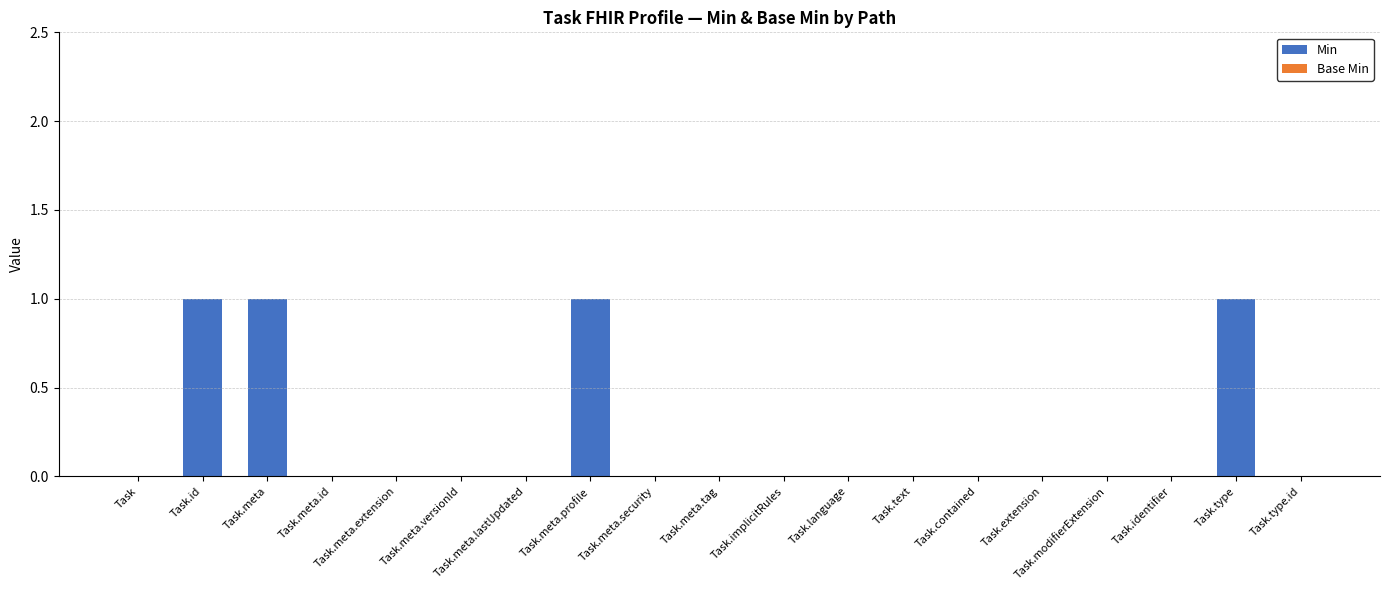

The chart shows a value of 0 at Task.meta.lastUpdated. True or false?

True